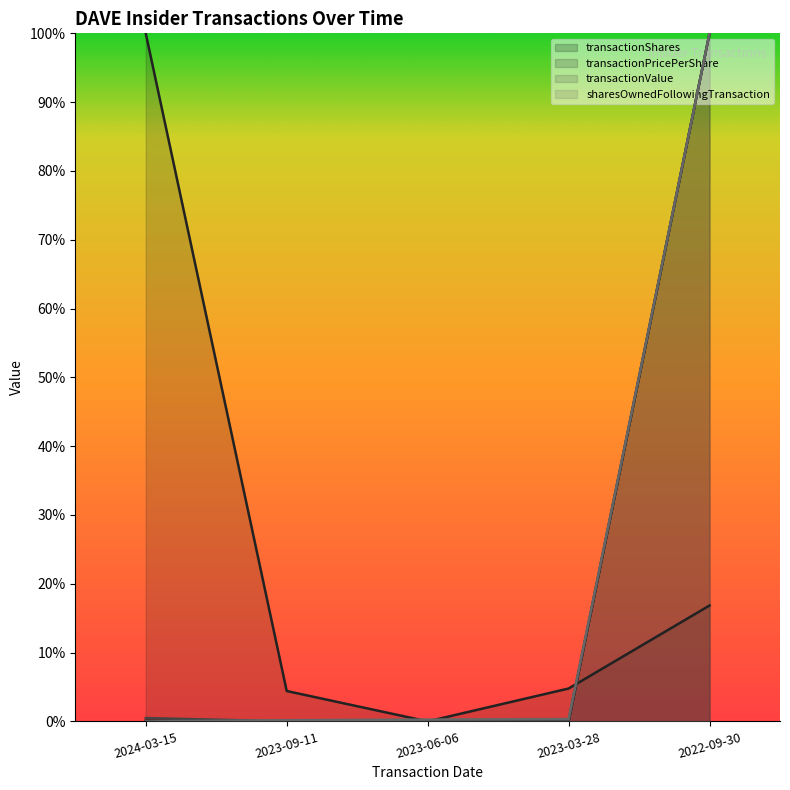

Which series has the largest total across all categories?

transactionPricePerShare